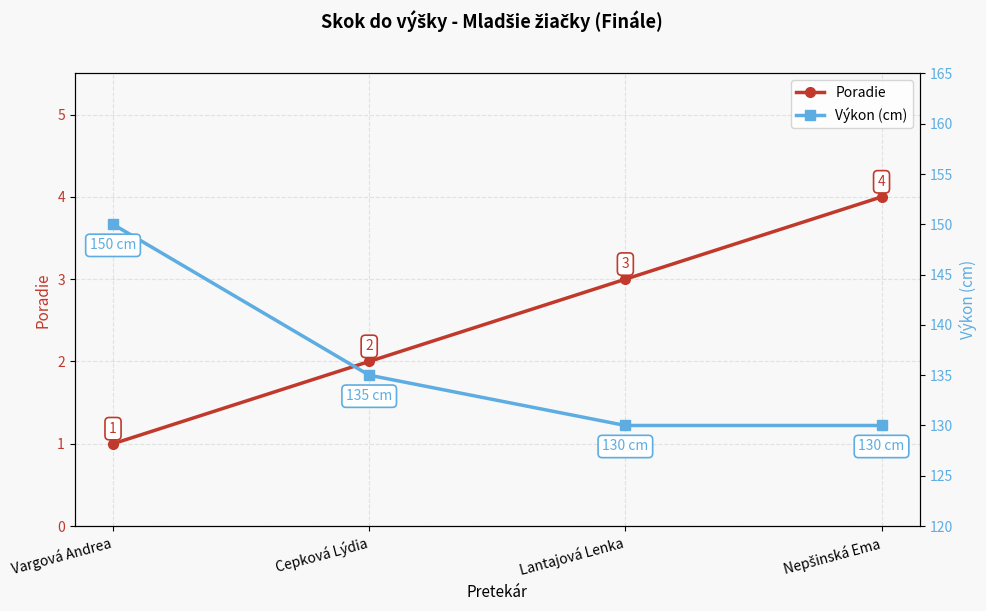

What is the sum of the Poradie values at Lantajová Lenka and Vargová Andrea?

4